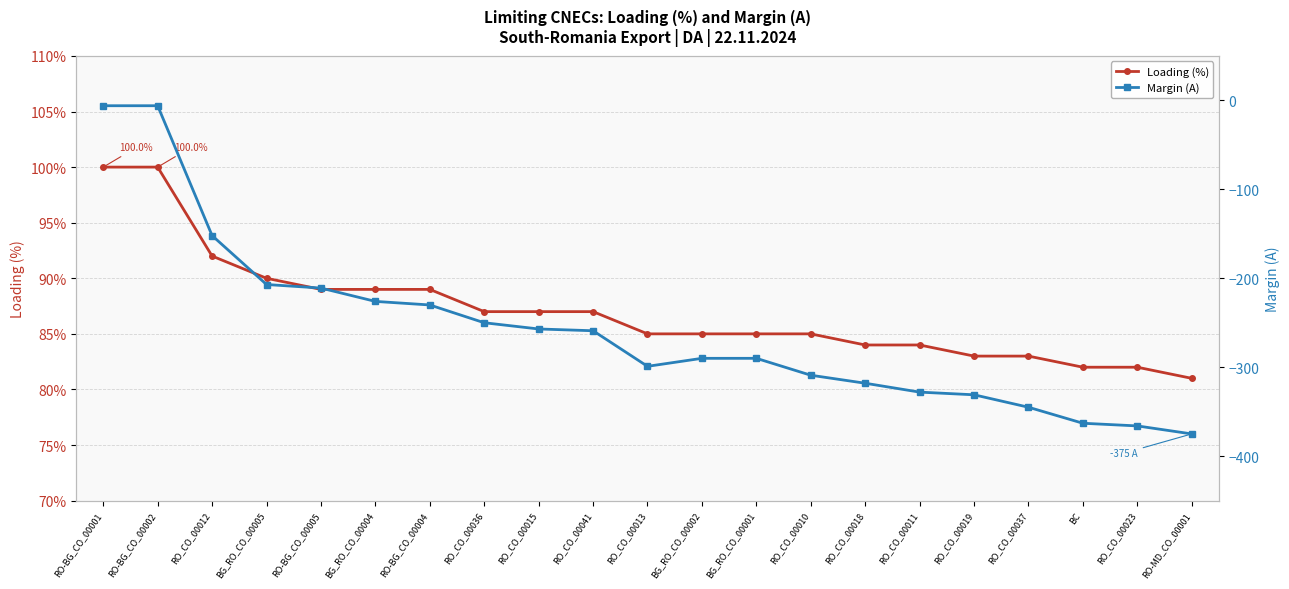

What is the total value across all series at RO_CO_00036?

-163